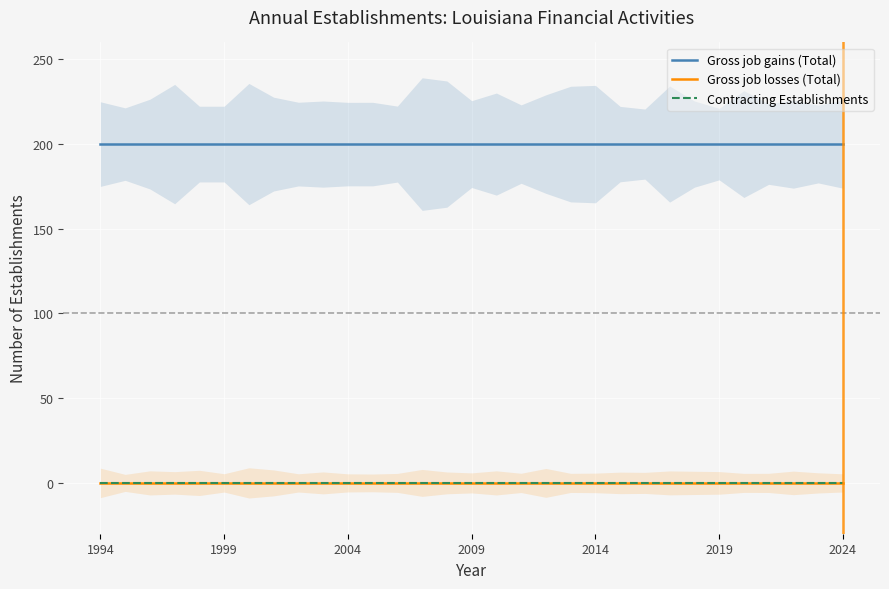

Does the chart display data point markers on the line(s)?

No